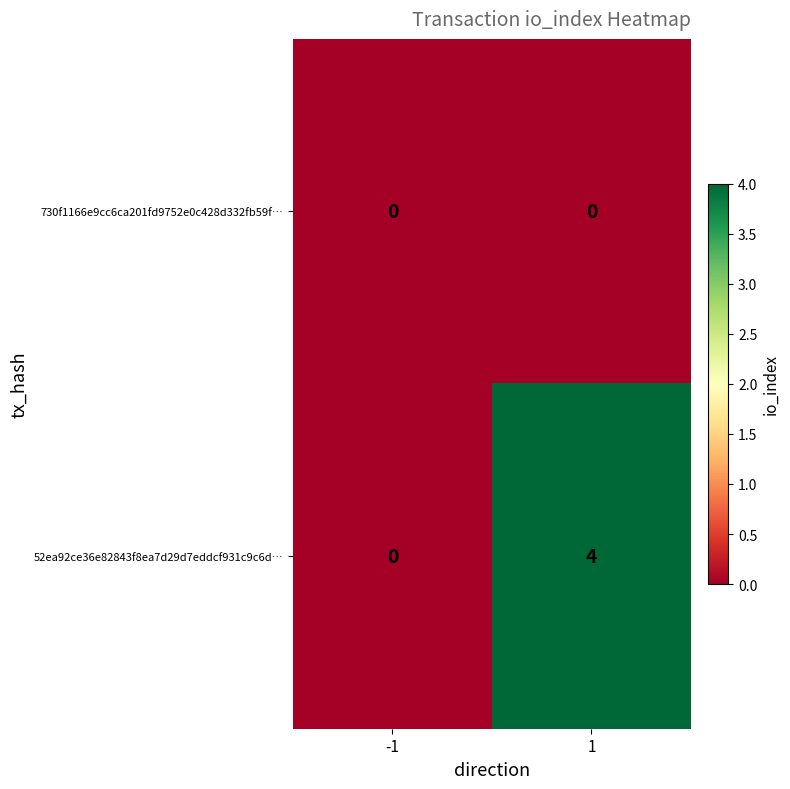

The 730f1166e9cc6ca201fd9752e0c428d332fb59f… series shows 0 at -1. True or false?

True